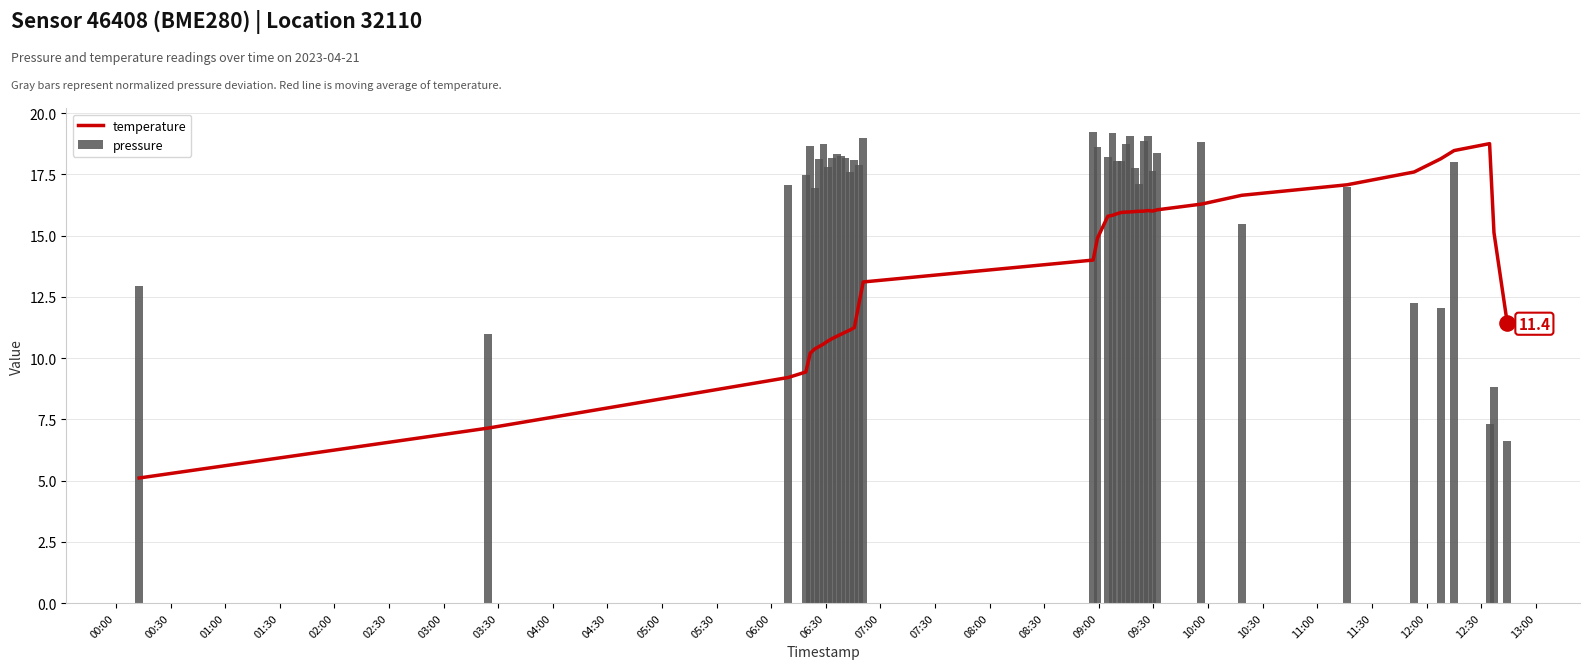

At how many categories does at least one series exceed 18?

24